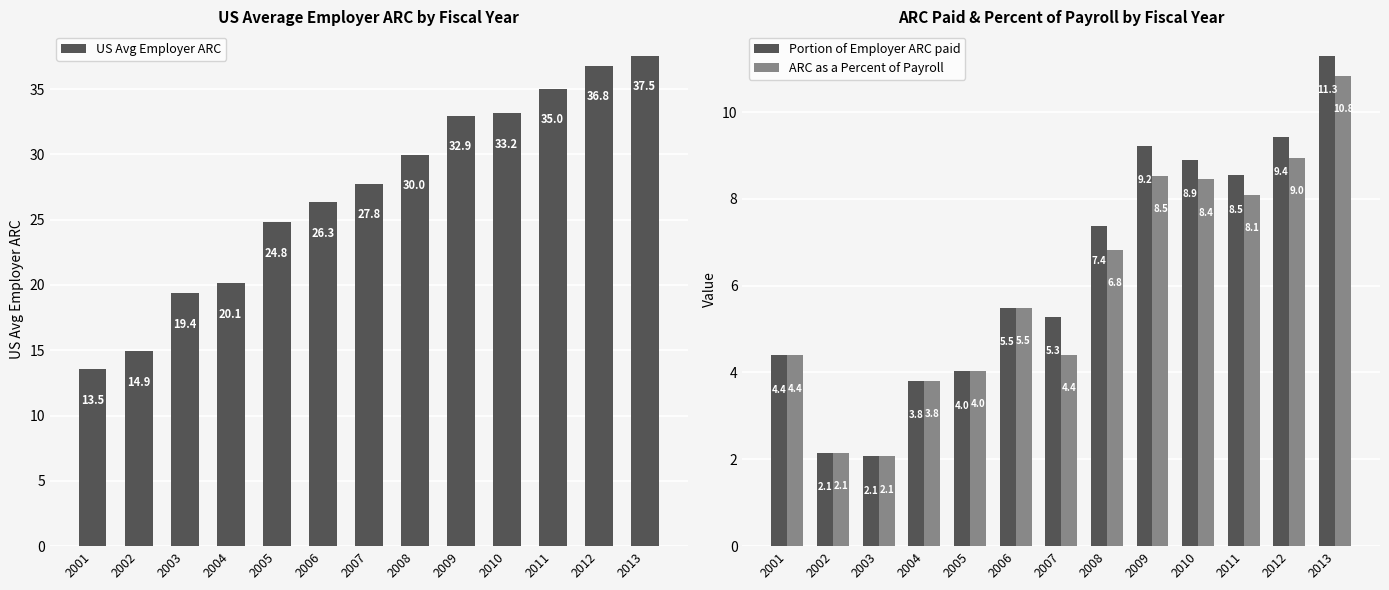

Which series has the largest range (max minus min)?

US Avg Employer ARC